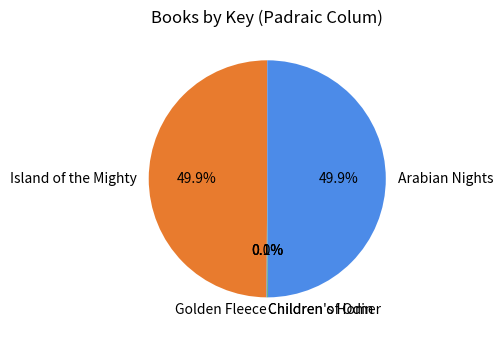

What percentage is NOT represented by Island of the Mighty?

50.1%